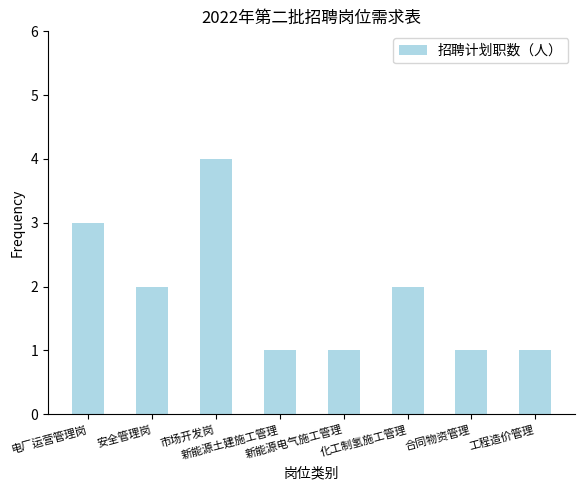

What is the difference between the values at 工程造价管理 and 安全管理岗?

1